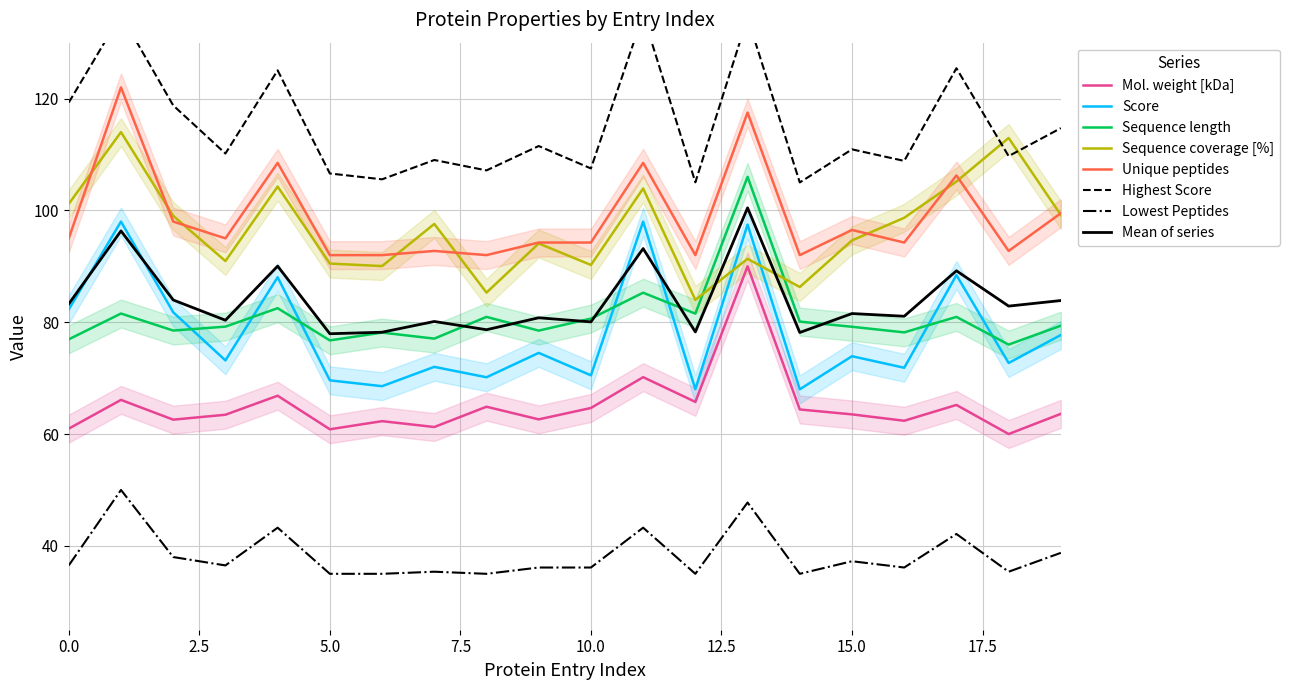

Which has a higher value, 0 or 7?

7